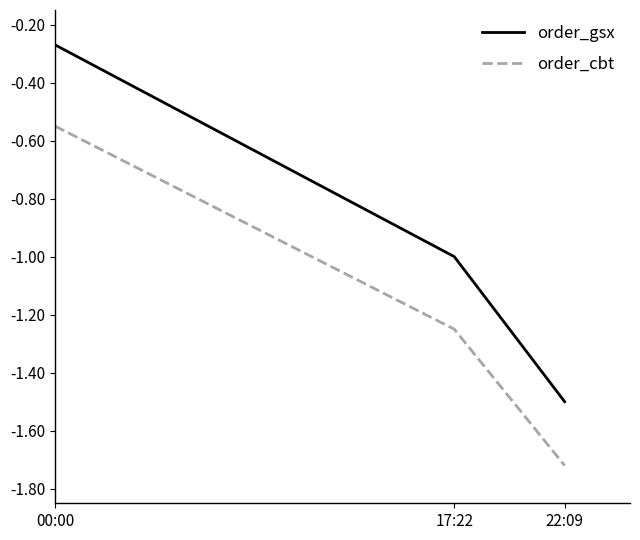

Between 00:00 and 17:22, which series saw the biggest shift?

order_gsx